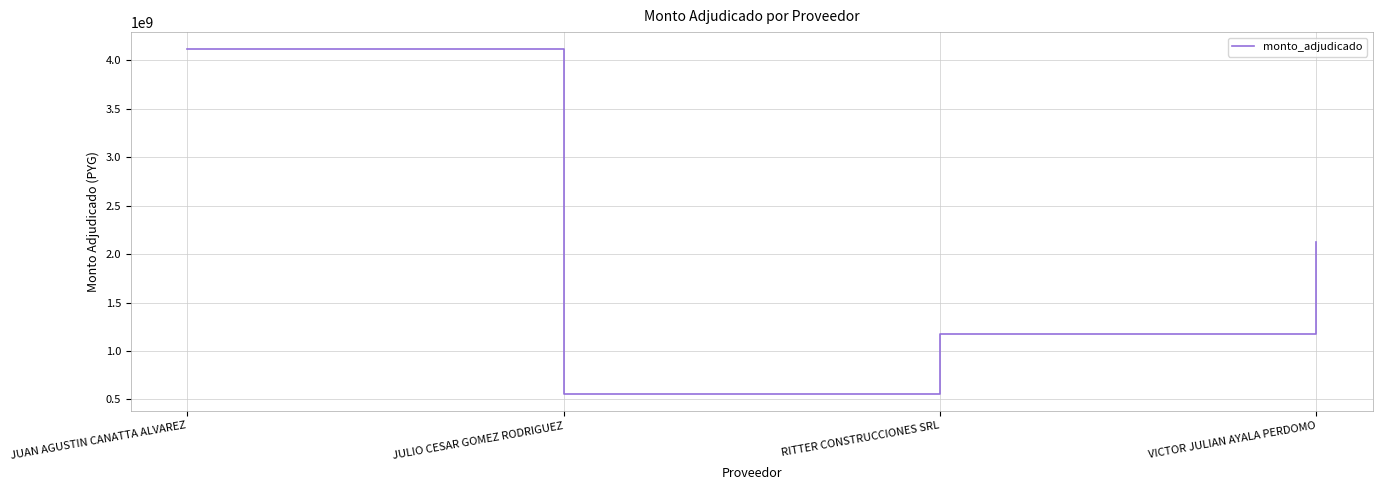

The chart shows a value of 4112932387 at JUAN AGUSTIN CANATTA ALVAREZ. True or false?

True